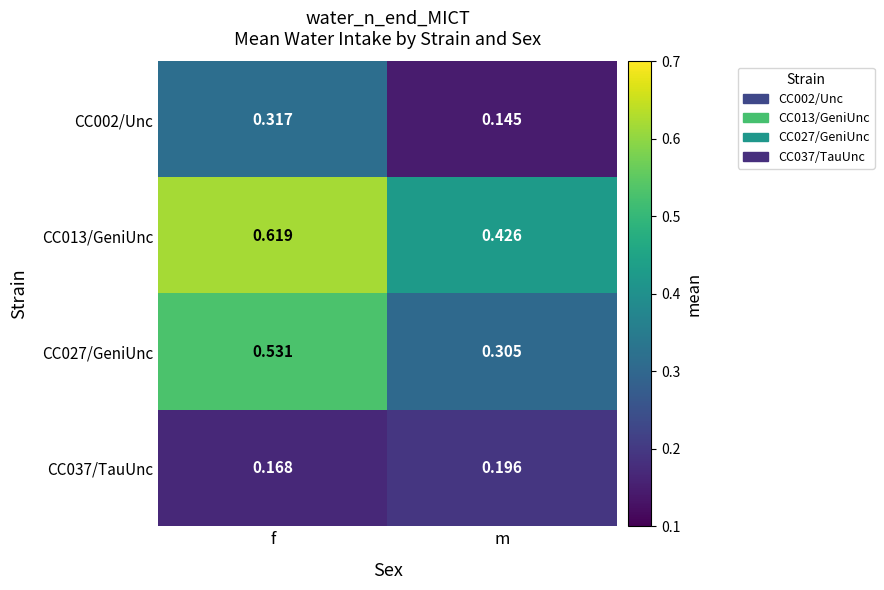

Which category has the lowest value in the CC013/GeniUnc series?

m